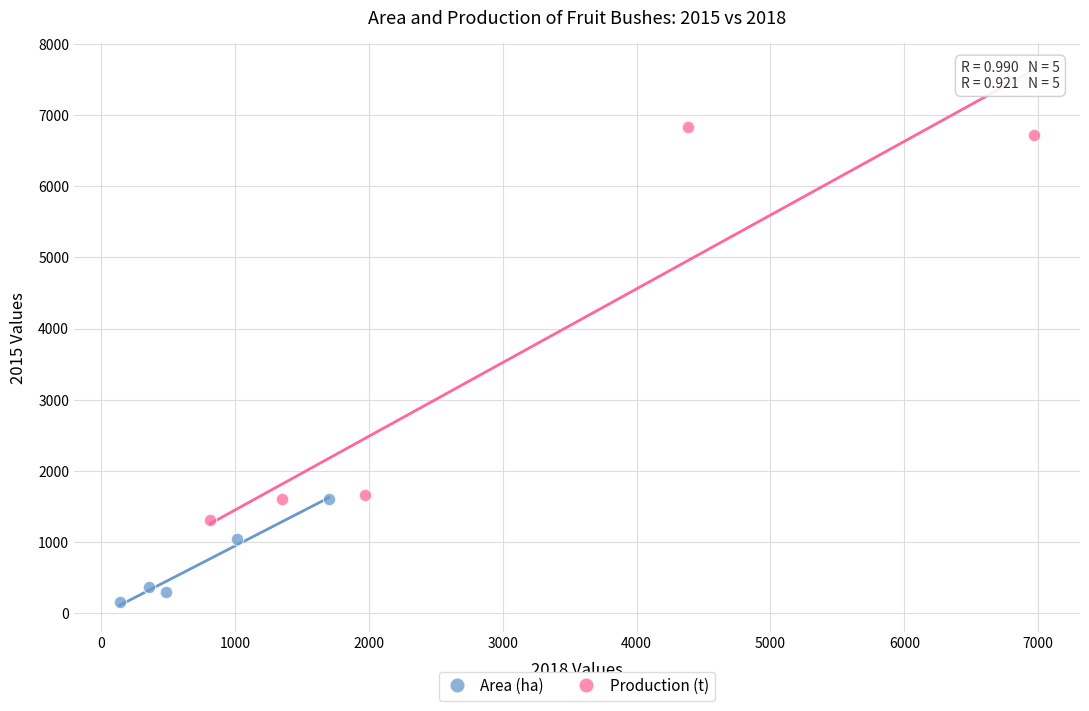

Which series has the largest Y range (max minus min)?

Production (t)